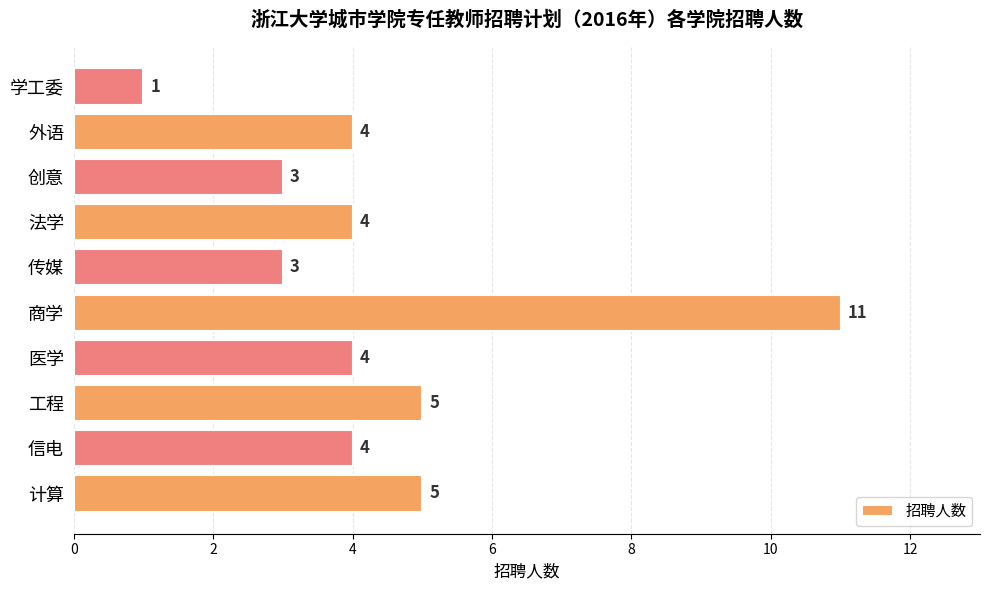

What is the change in value from 商学 to 学工委?

-10